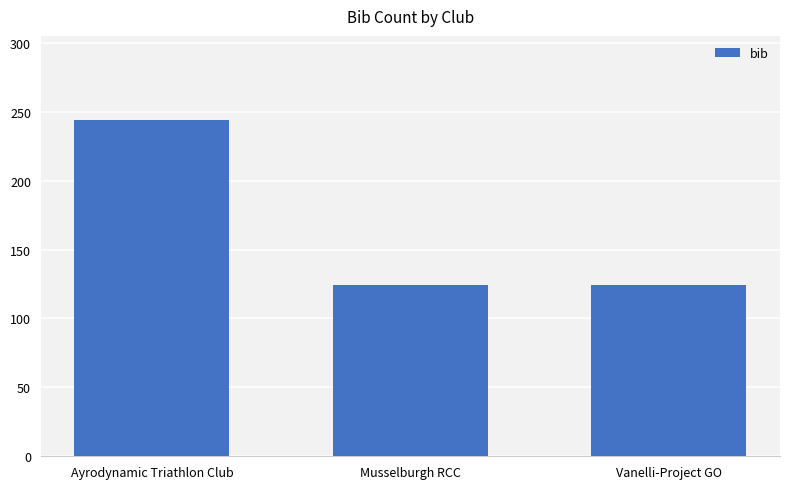

The value at Vanelli-Project GO is 181. True or false?

False